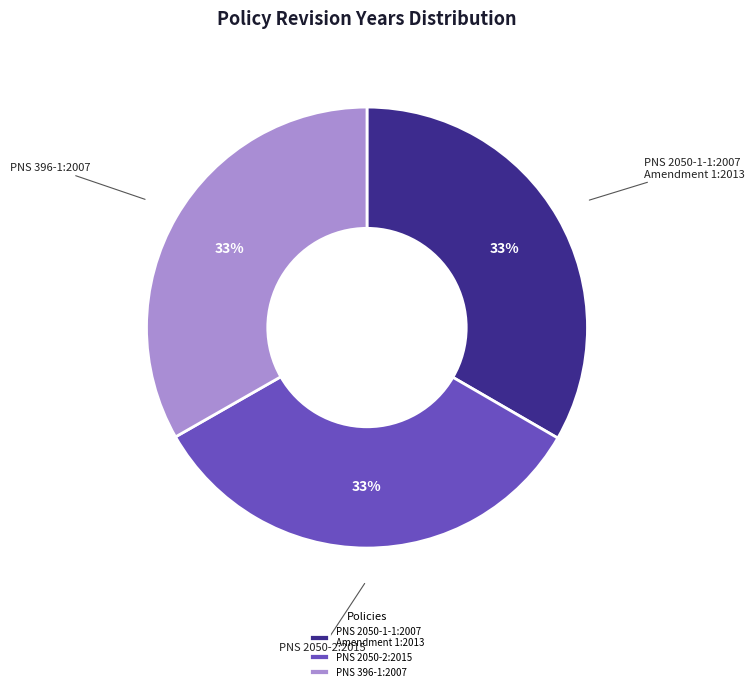

To the nearest percent, what is the combined percentage of PNS 2050-2:2015 and PNS 2050-1-1:2007 Amendment 1:2013?

67%